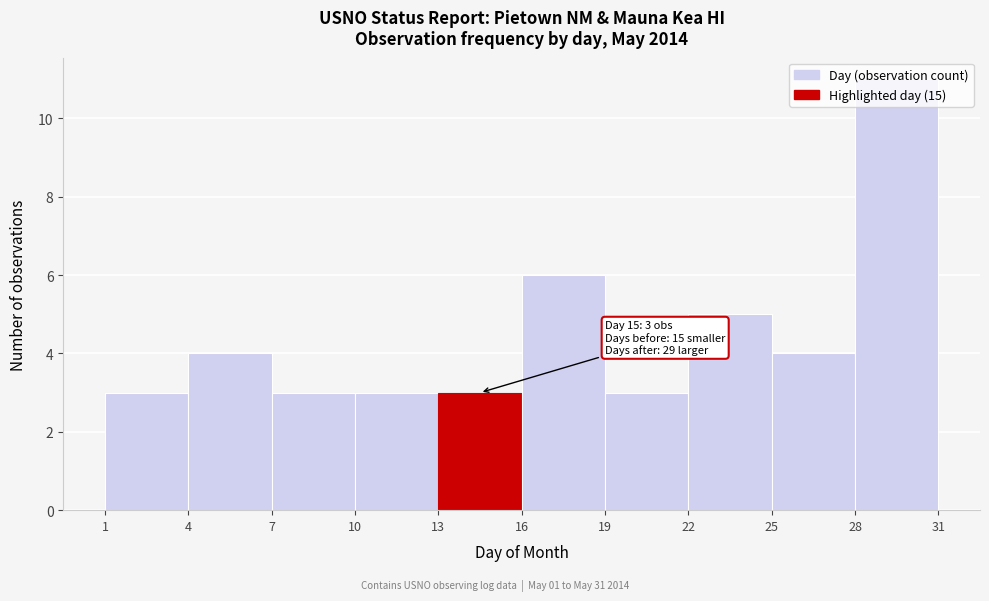

Over which range of the x-axis is the bar tallest?

28 to 31